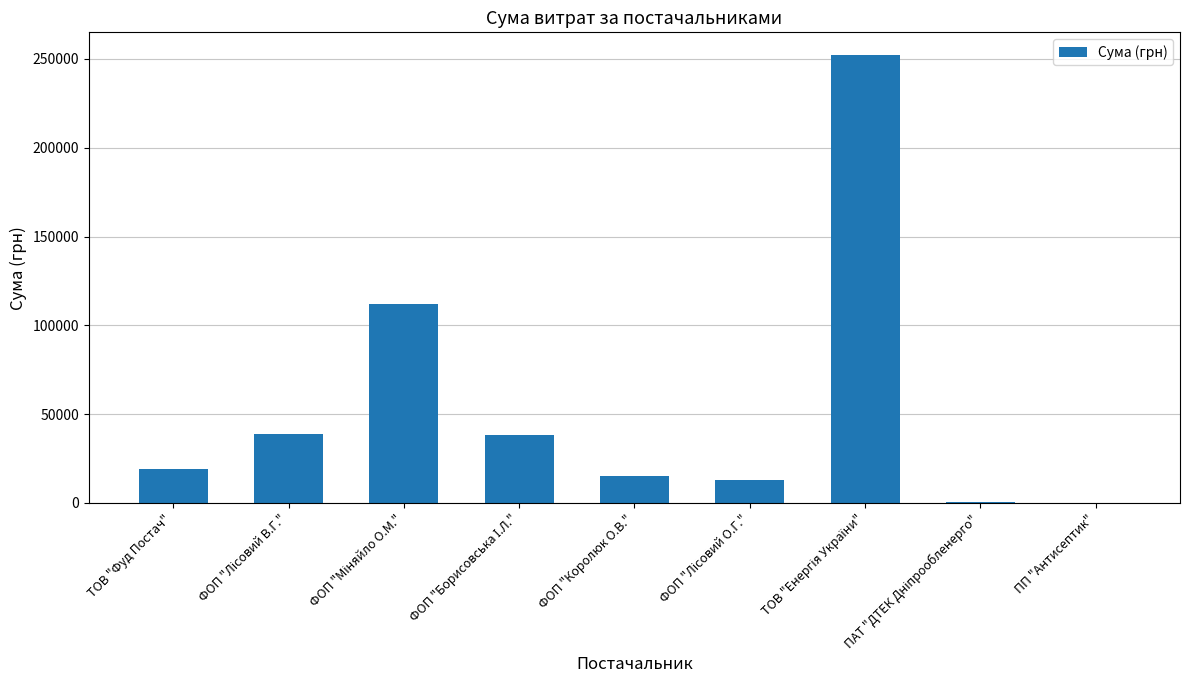

What is the greatest value displayed?

252330.7